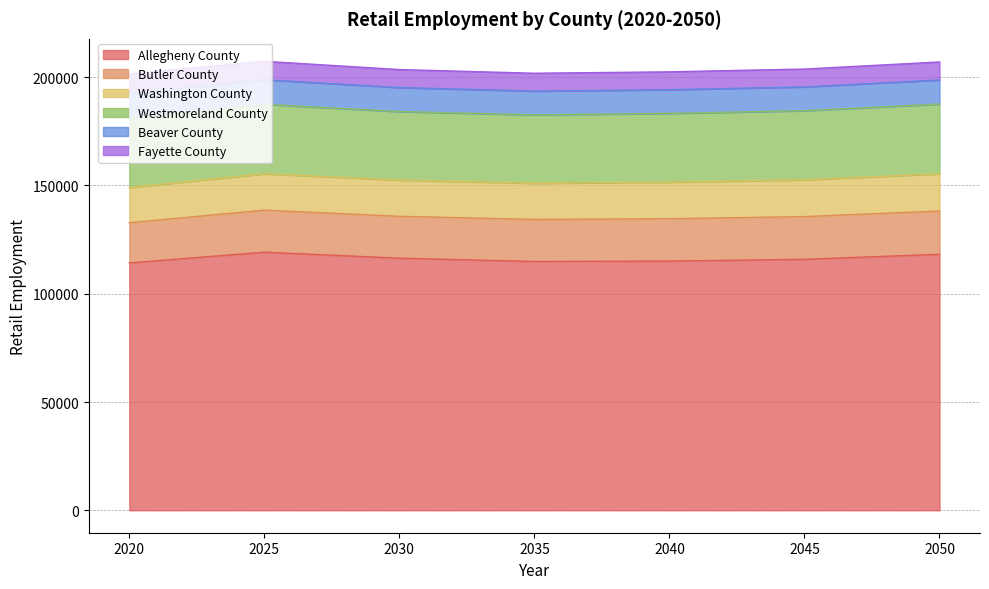

True or false: Butler County has a value of 19564 at 2040.

True